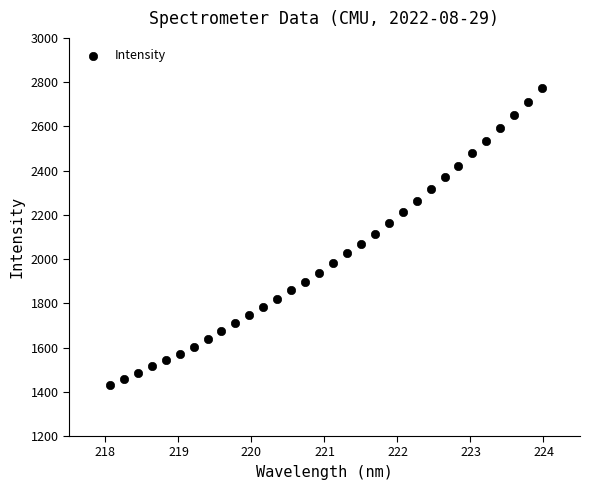

What is the range of X values (max minus min)?

5.9